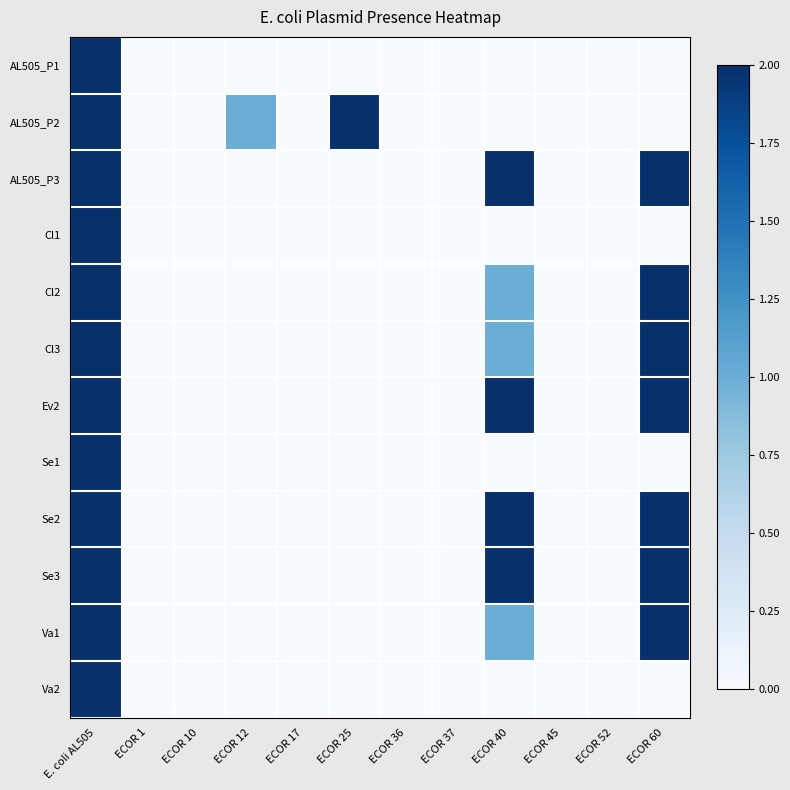

Rank the series by their maximum value, from highest to lowest.

AL505_P1, AL505_P2, AL505_P3, Cl1, Cl2, Cl3, Ev2, Se1, Se2, Se3, Va1, Va2